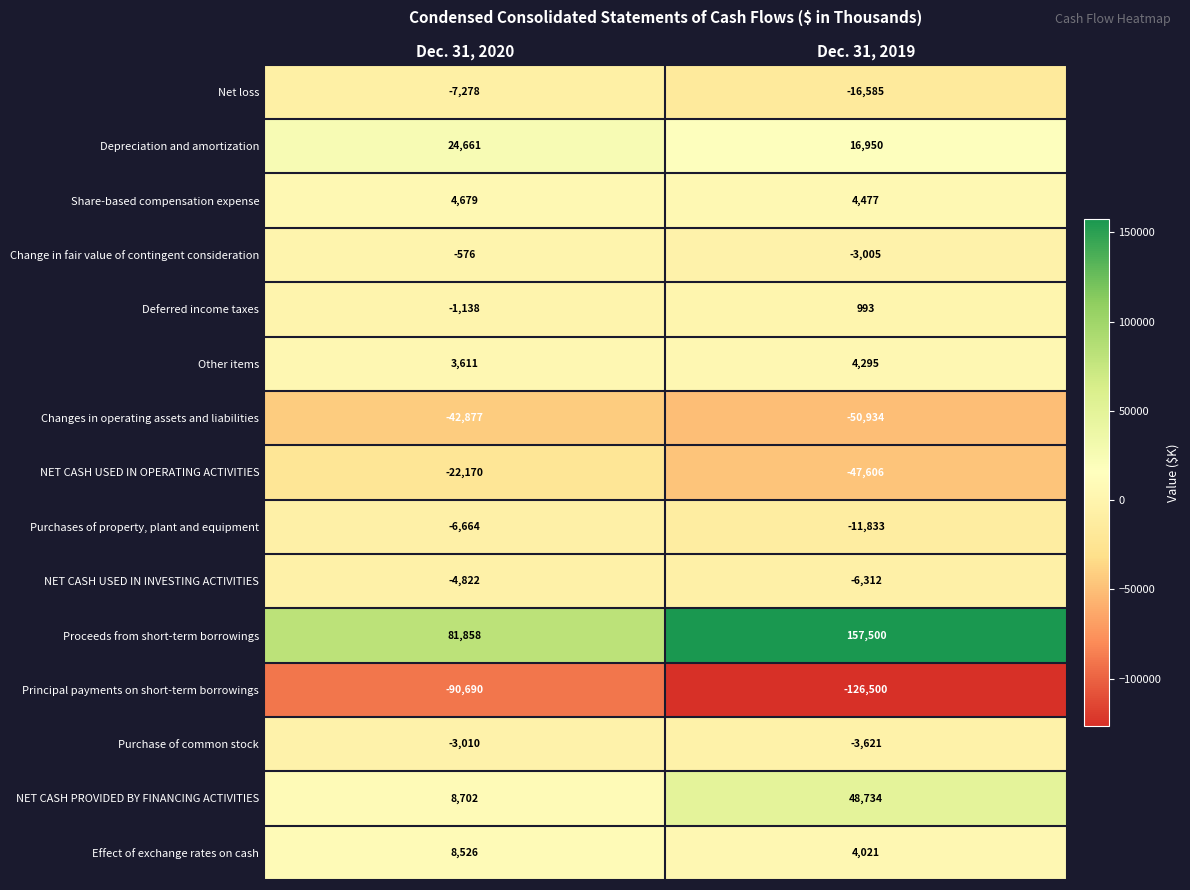

What is the minimum value shown in the chart?

-126500